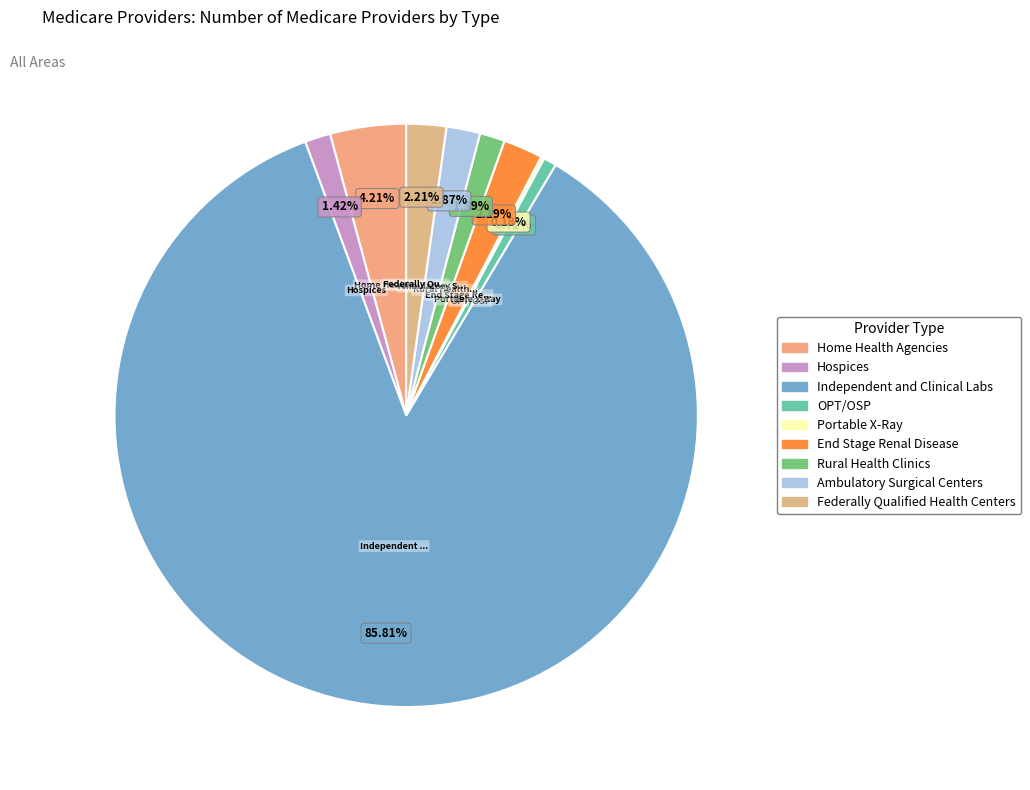

To the nearest percent, what is the difference between the largest and smallest slice percentages?

86%